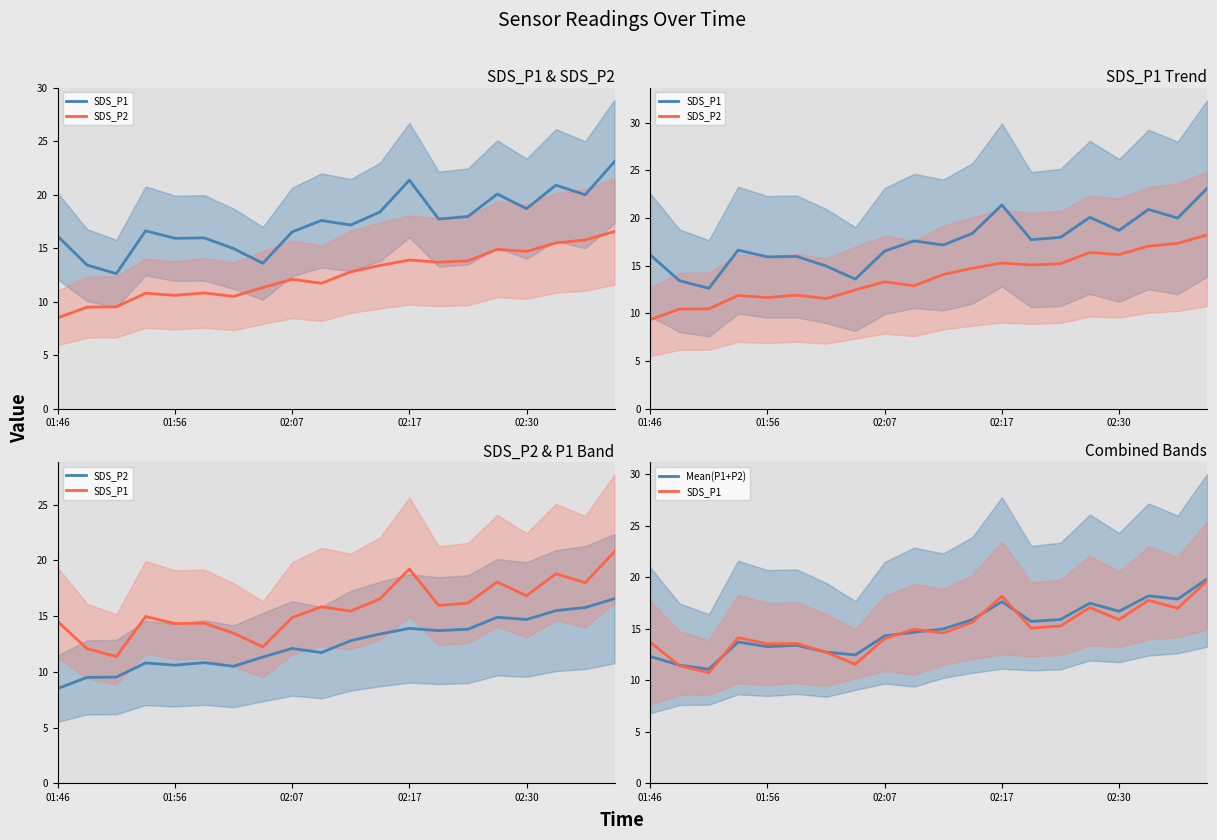

The value of SDS_P1 at 01:46 is 13.7. True or false?

True